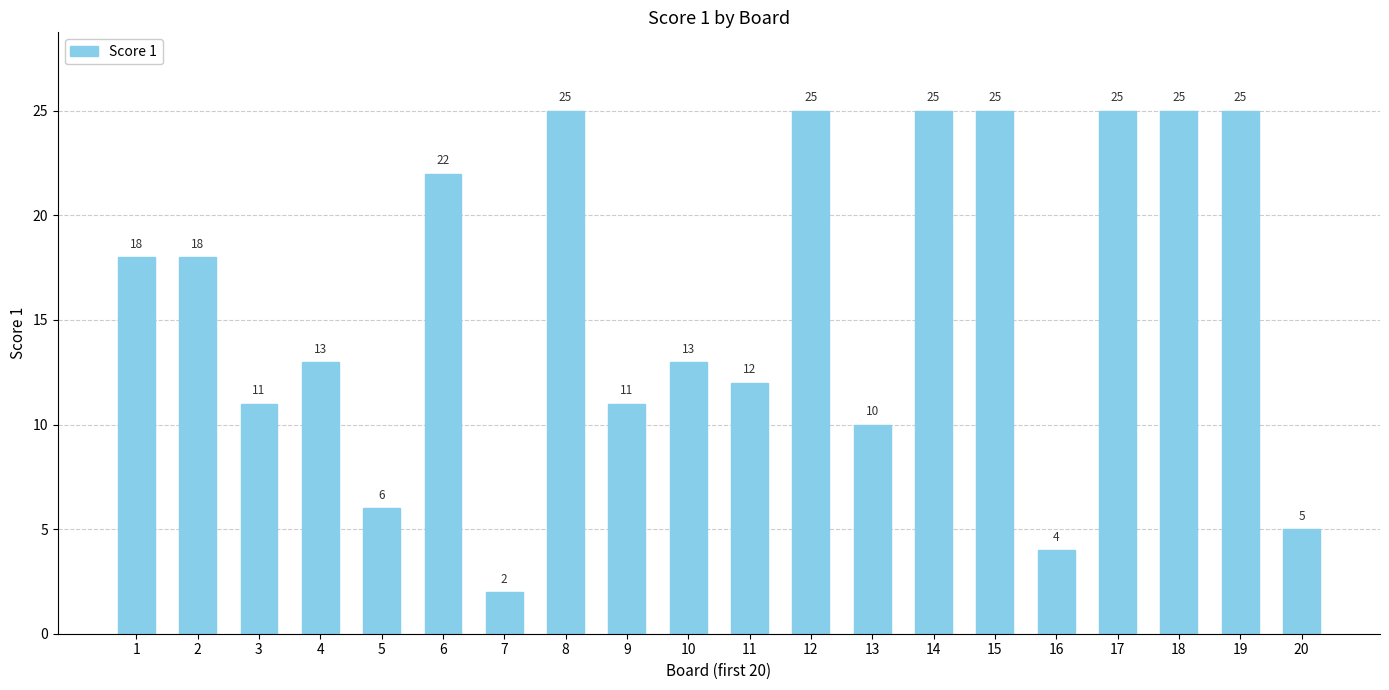

What is the difference between the values at 6 and 19?

3